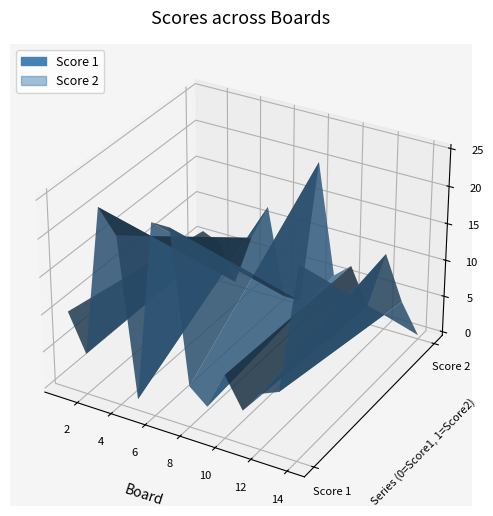

Reading right to left, transcribe all the data shown in this chart.

Score 1: 25	8	7	4	8	3	5	25	25	1	22	25	5	10
Score 2: 0	4	10	2	7	5	20	0	0	12	7	0	5	6